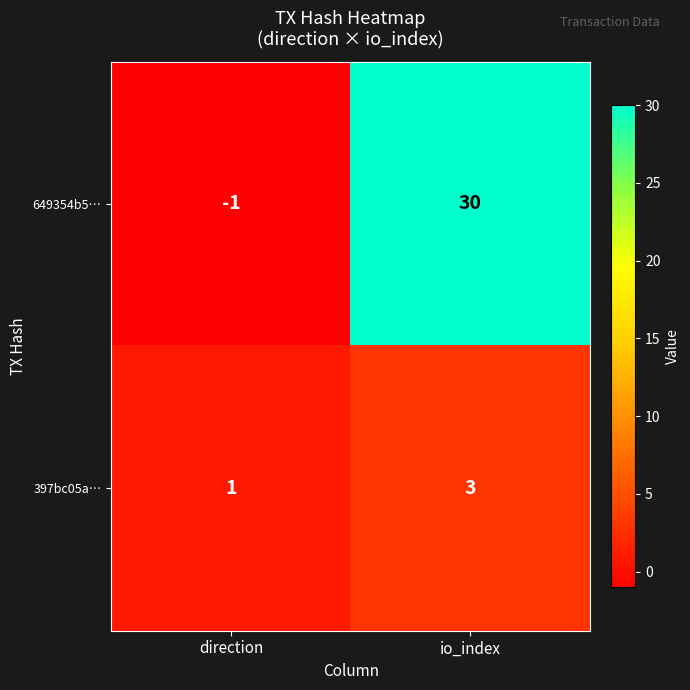

Which series has the widest spread of values?

649354b5…